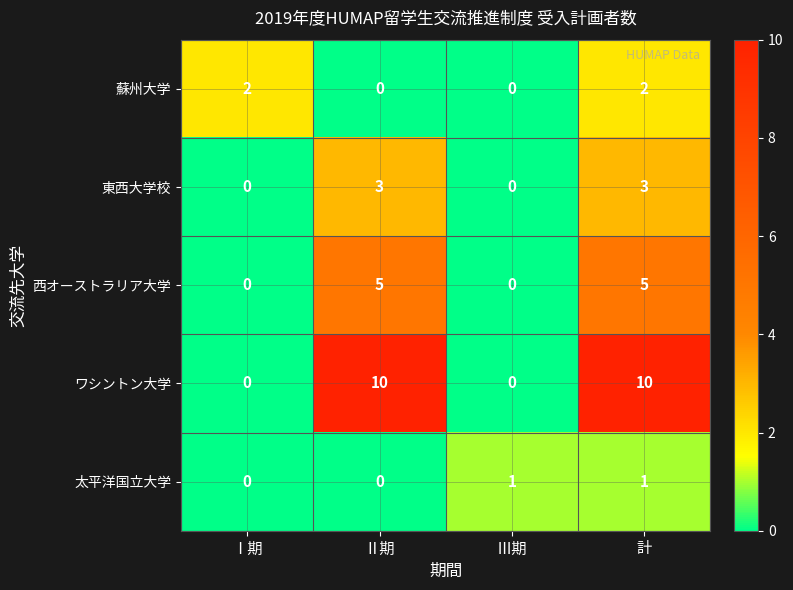

How many data points in ワシントン大学 are less than 10?

2